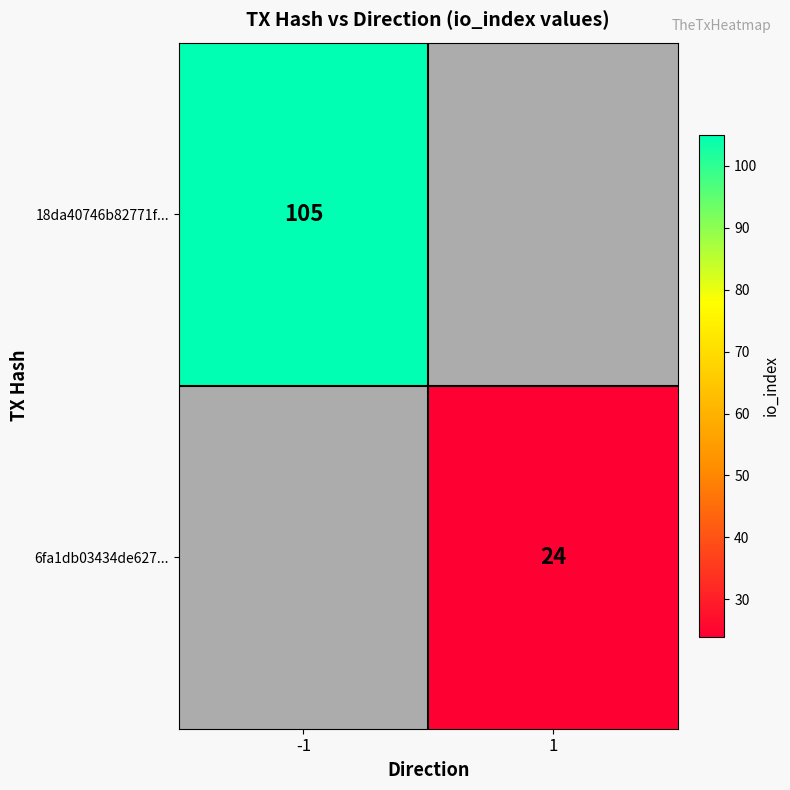

The 18da40746b82771f... series shows 159 at -1. True or false?

False